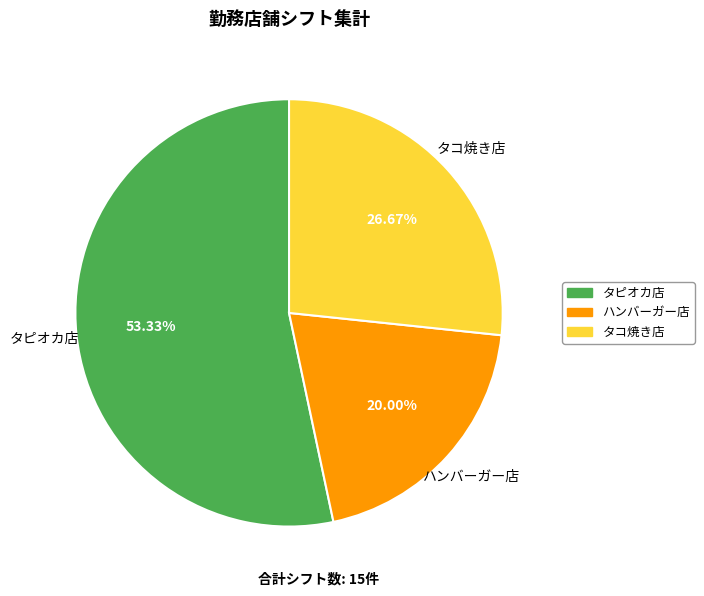

How many slices are in this pie chart?

3